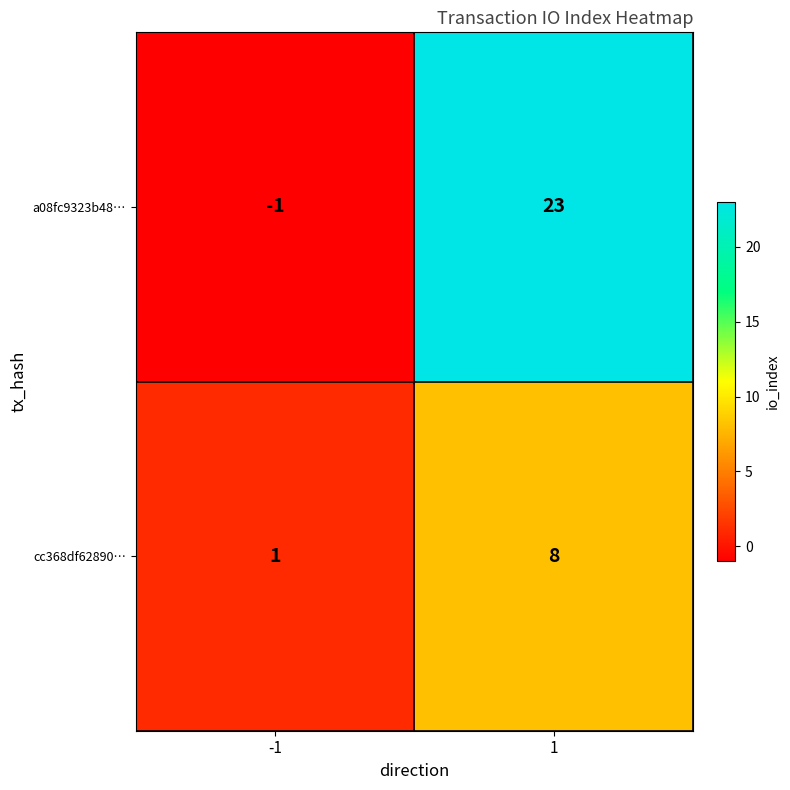

Reading right to left, extract all data points from this chart.

a08fc9323b48…: 23	-1
cc368df62890…: 8	1